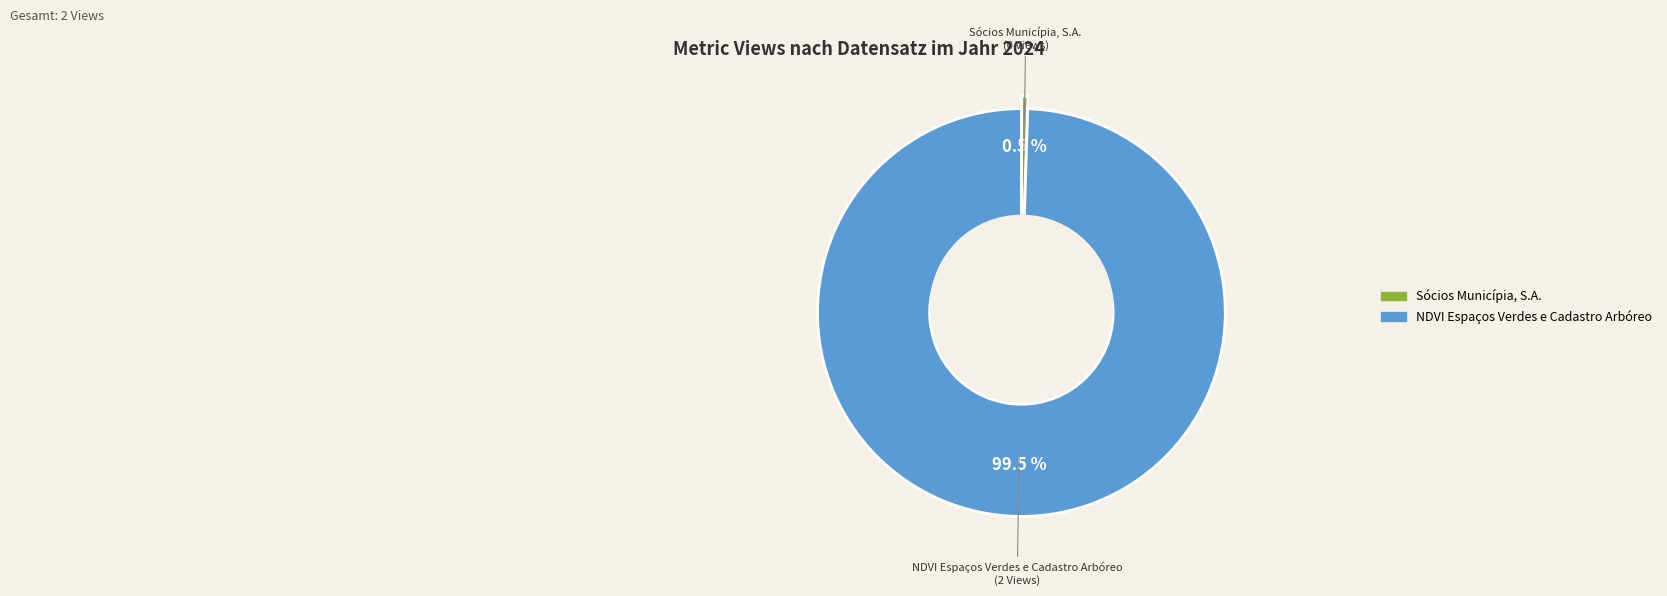

Rank the categories by value from lowest to highest.

Sócios Municípia, S.A., NDVI Espaços Verdes e Cadastro Arbóreo